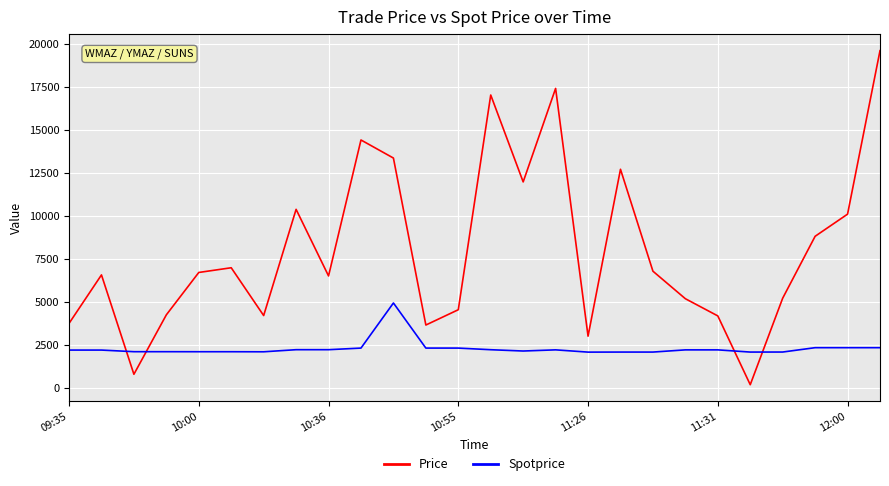

What is the lowest value of the Spotprice series?

2095.0